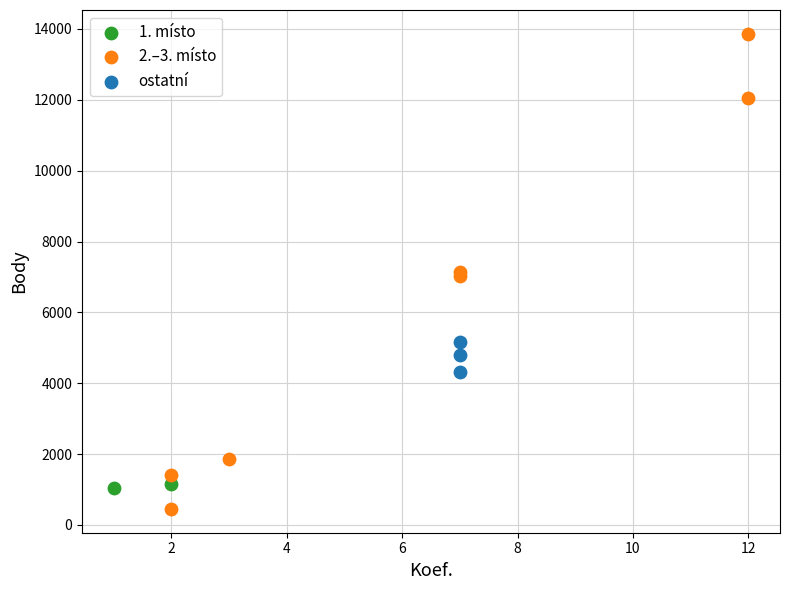

Which series reaches the minimum Y coordinate?

2.–3. místo